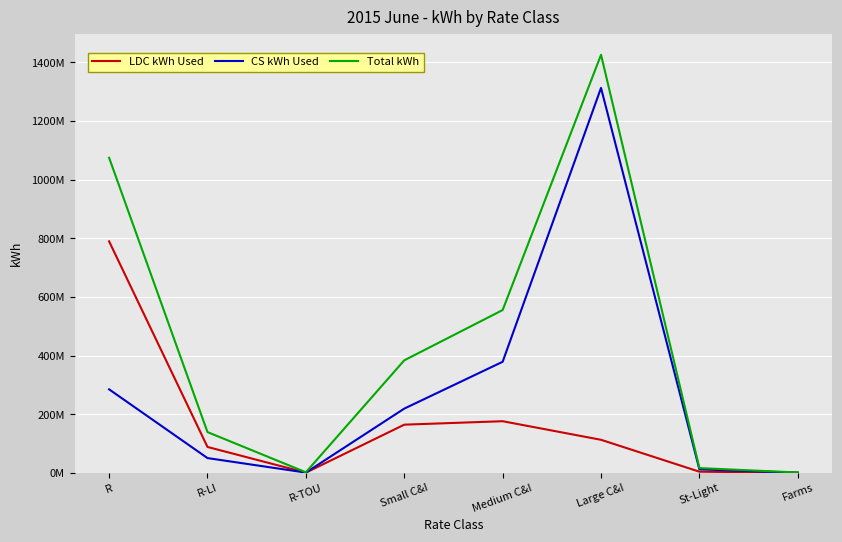

Rank the series by their maximum value, from lowest to highest.

LDC kWh Used, CS kWh Used, Total kWh